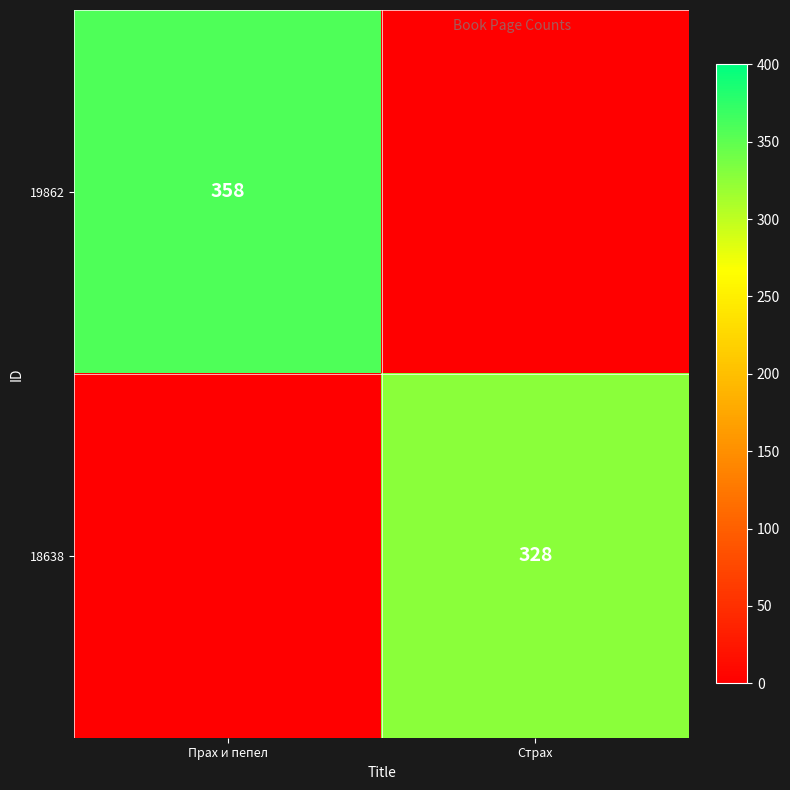

Is it true that 18638 equals 328 at Страх?

True